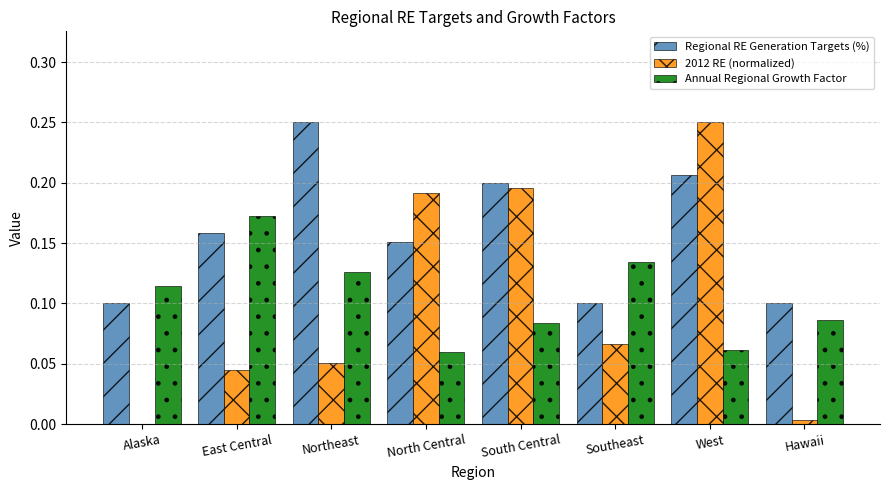

How many groups of bars are there?

8